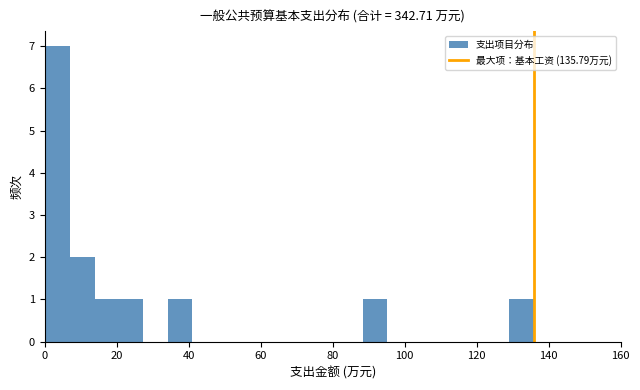

Read against the x-axis, roughly where is the centre of the tallest bar?

4